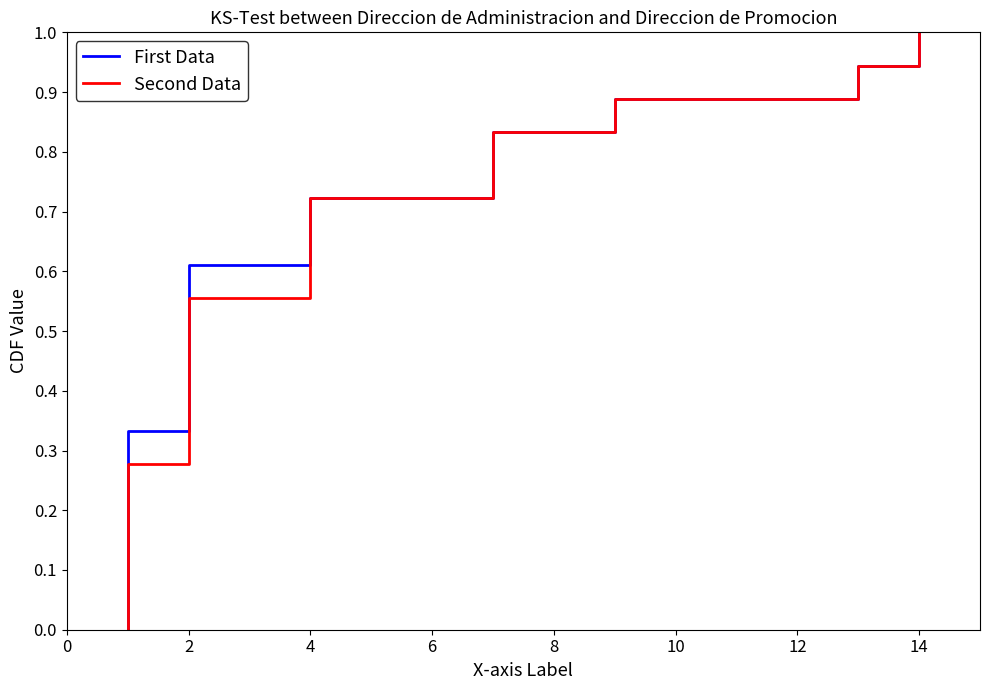

True or false: First Data and Second Data intersect in this chart.

False